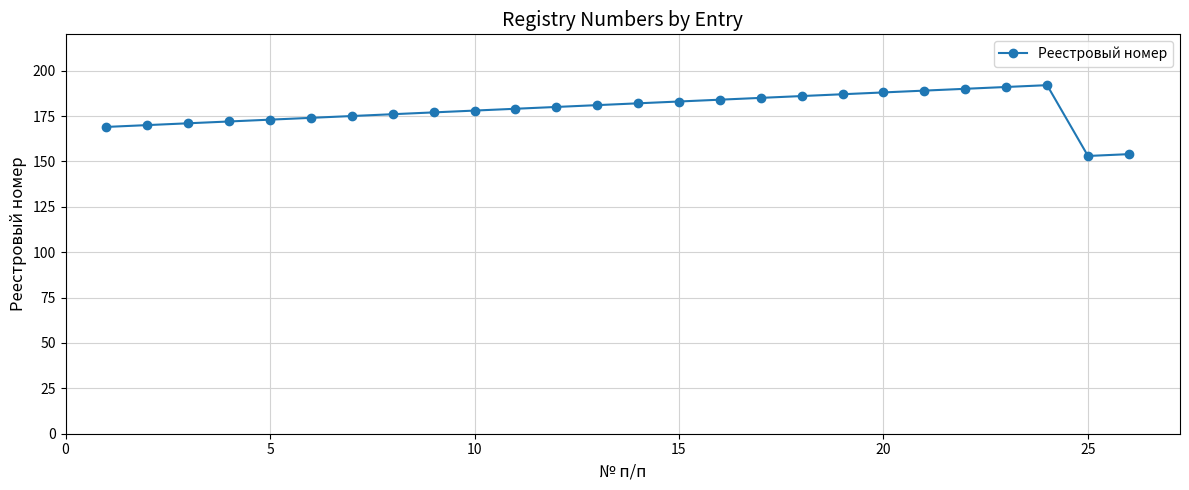

How many data points are less than 180?

13